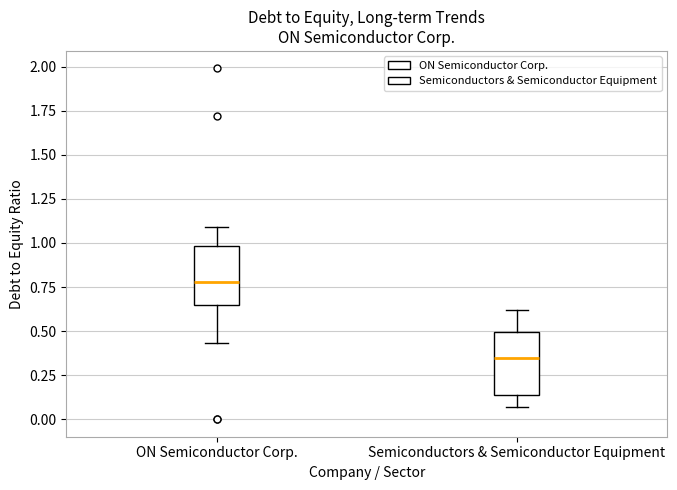

Reading left to right, transcribe this box plot: for each box, give where its median line is, the range the box spans, and where its two whiskers end, as read against the y-axis. The values are not printed on the chart, so give them approximately, as read against the axis.

ON Semiconductor Corp.: median 0.80, box 0.65 to 1.00, whiskers 0.45 to 1.10
Semiconductors & Semiconductor Equipment: median 0.35, box 0.15 to 0.50, whiskers 0.05 to 0.60